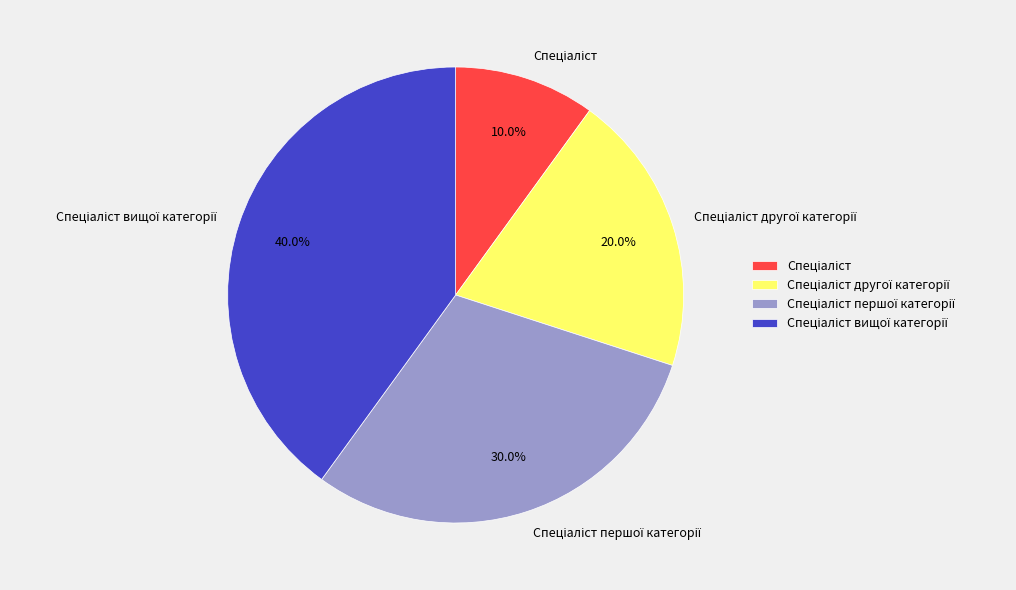

Is there a majority slice in this chart?

No